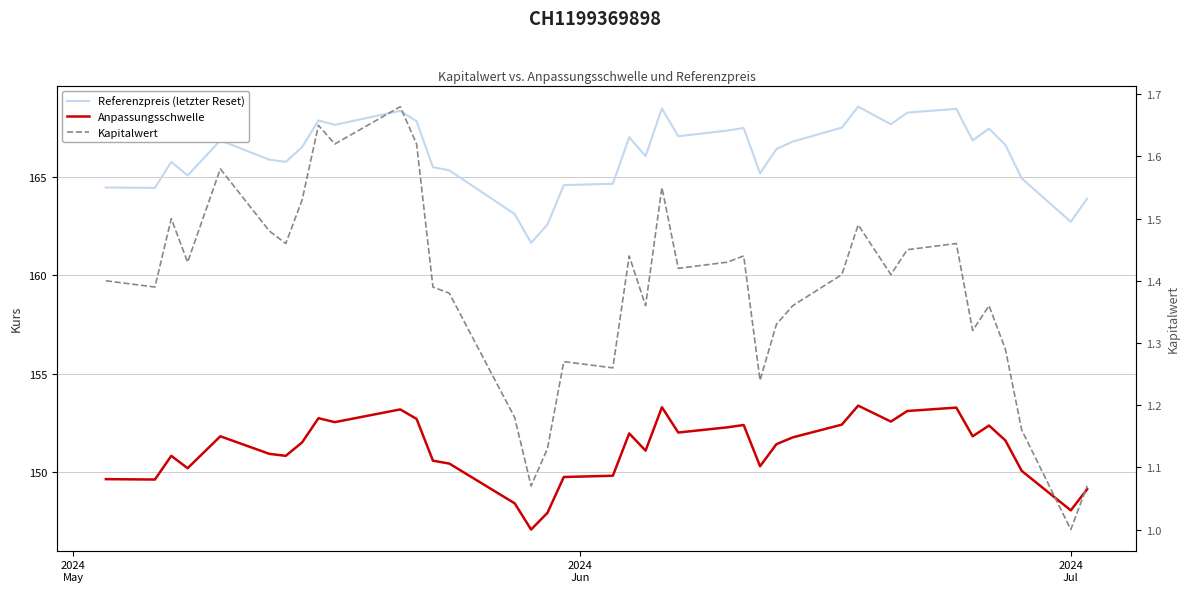

True or false: Referenzpreis (letzter Reset) and Kapitalwert intersect in this chart.

False